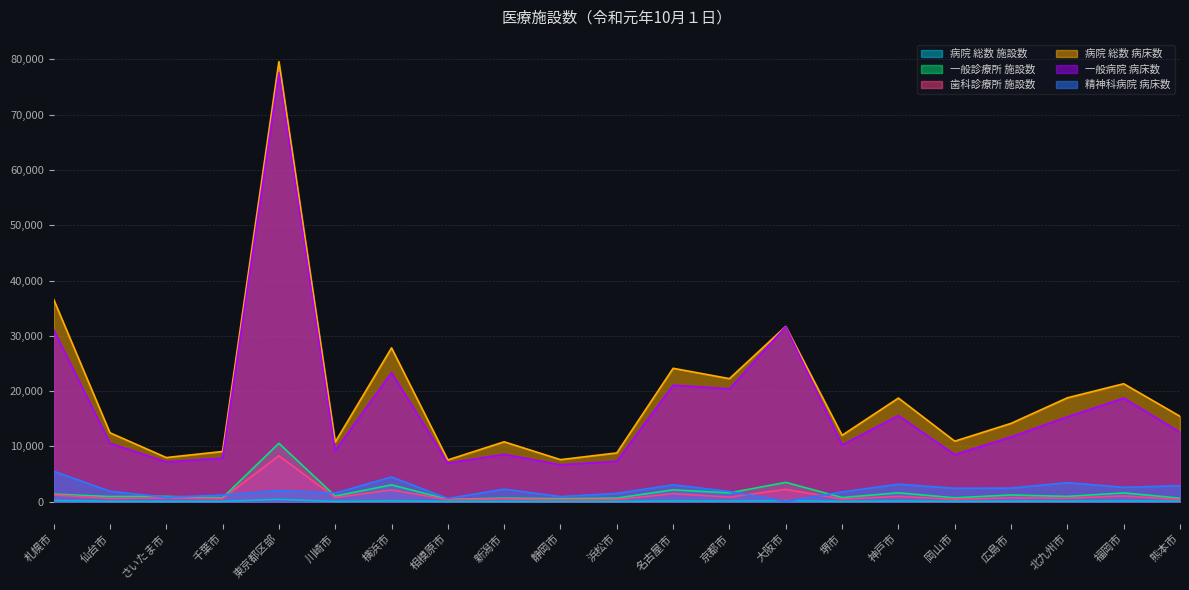

What position from the left is 大阪市?

14